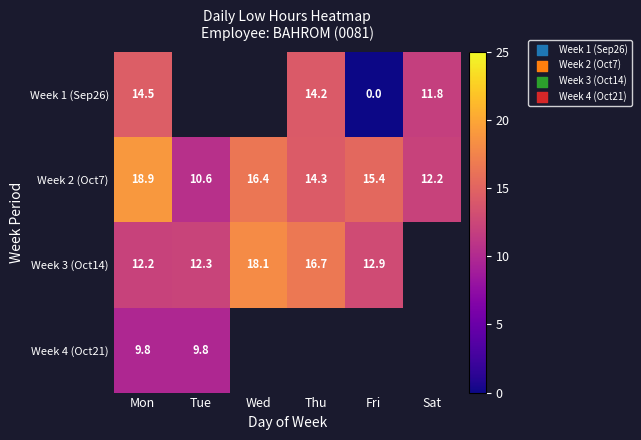

Where is Week 2 (Oct7) nearest to the value 14?

Thu